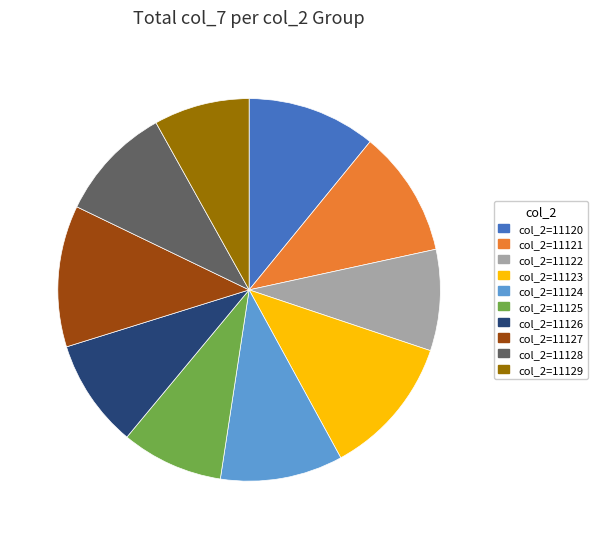

Combined, do col_2=11125 and col_2=11123 account for over 50%?

No